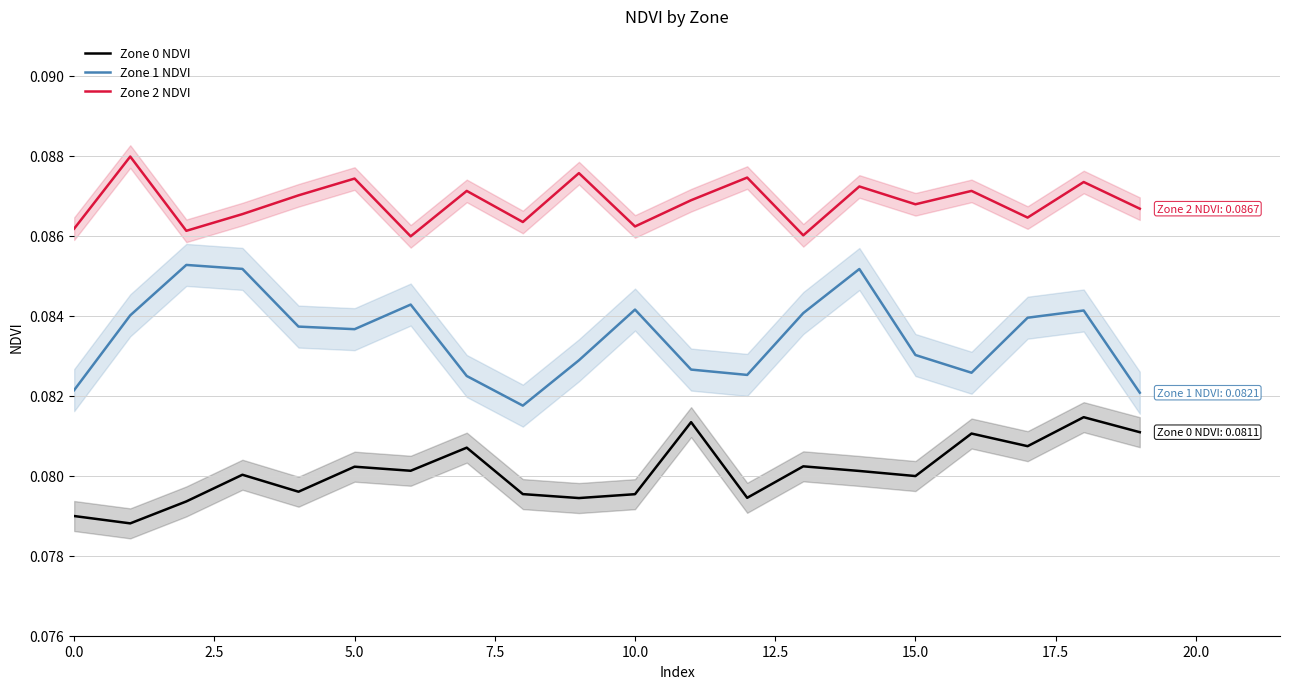

What is the sum of the Zone 1 NDVI values at 16 and 13?

0.2